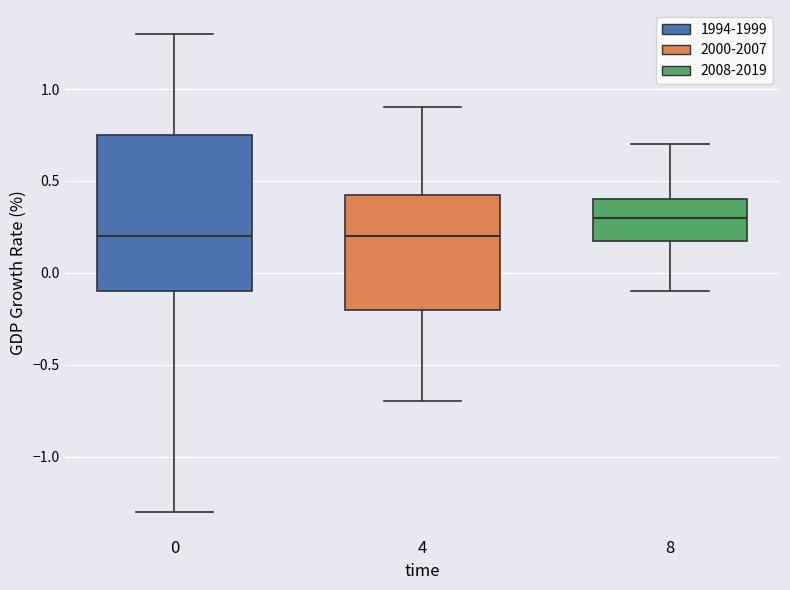

Where does the median line of the box at x = 4 sit on the y-axis? The values are not printed on the chart, so give them approximately, as read against the axis.

0.20